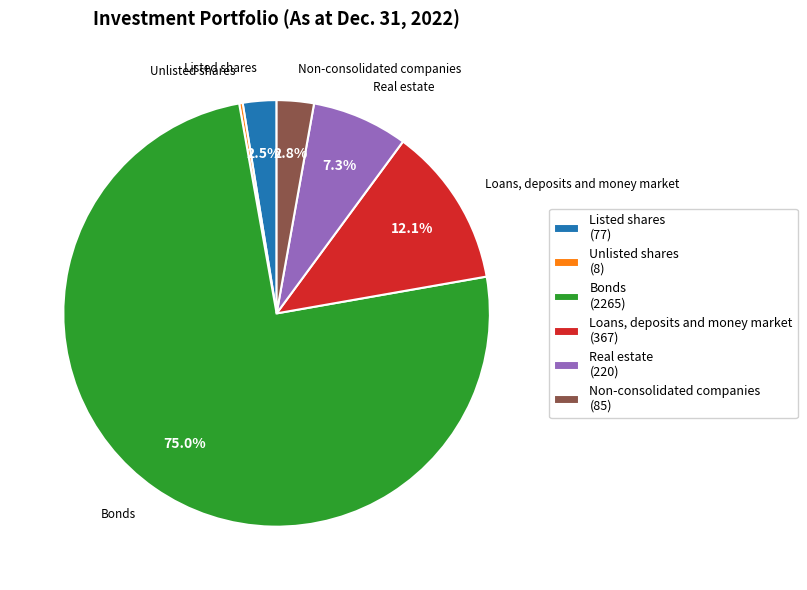

To the nearest percent, what is the average slice percentage?

17%